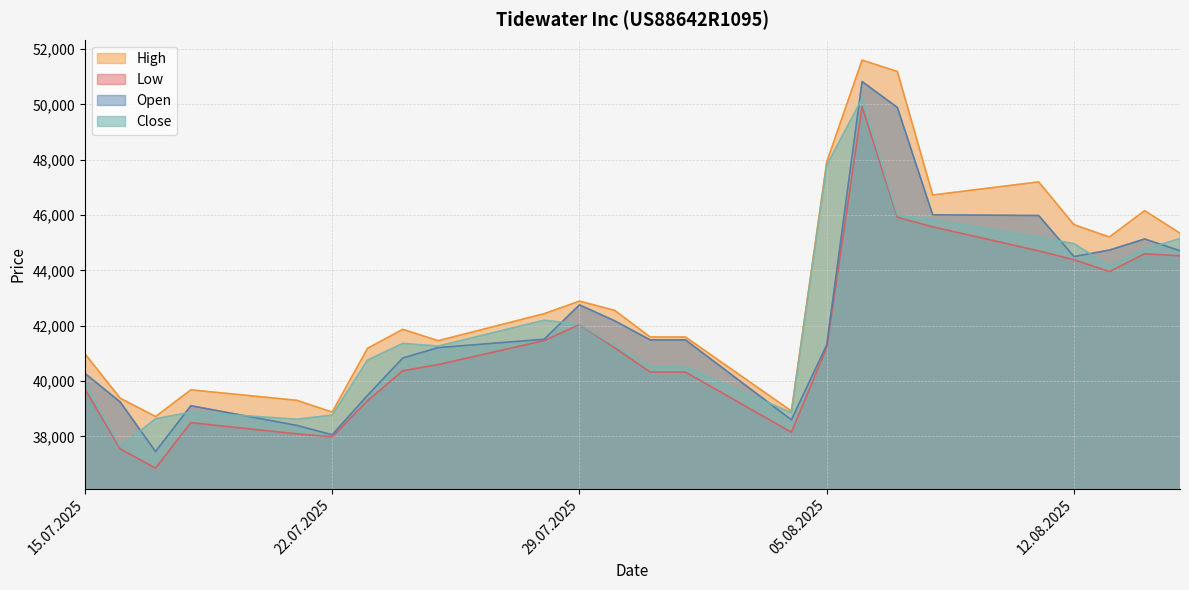

Between 06.08.2025 and 15.08.2025, which series saw the biggest shift?

High